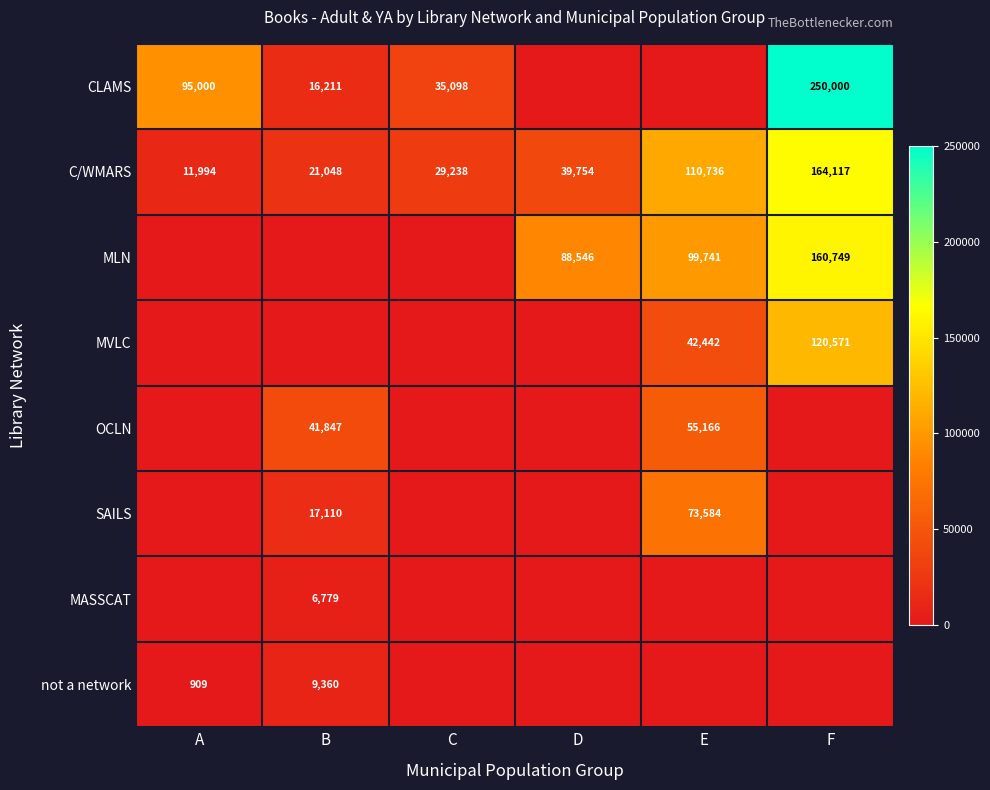

Rank the categories by C/WMARS value from highest to lowest.

F, E, D, C, B, A